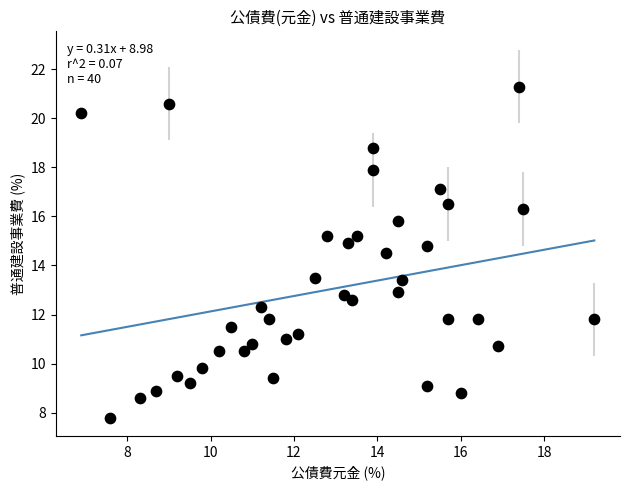

What is the range of Y values (max minus min)?

13.5